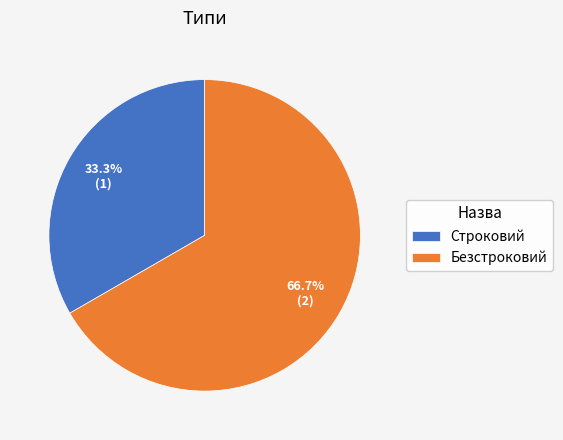

How many segments does this pie chart have?

2